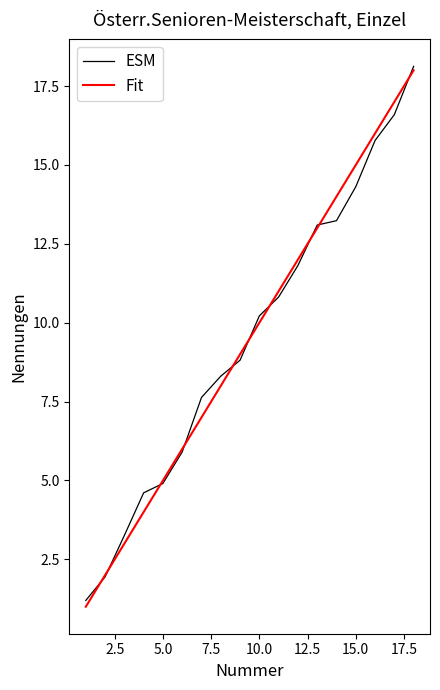

What are all the series names shown in the legend?

ESM, Fit